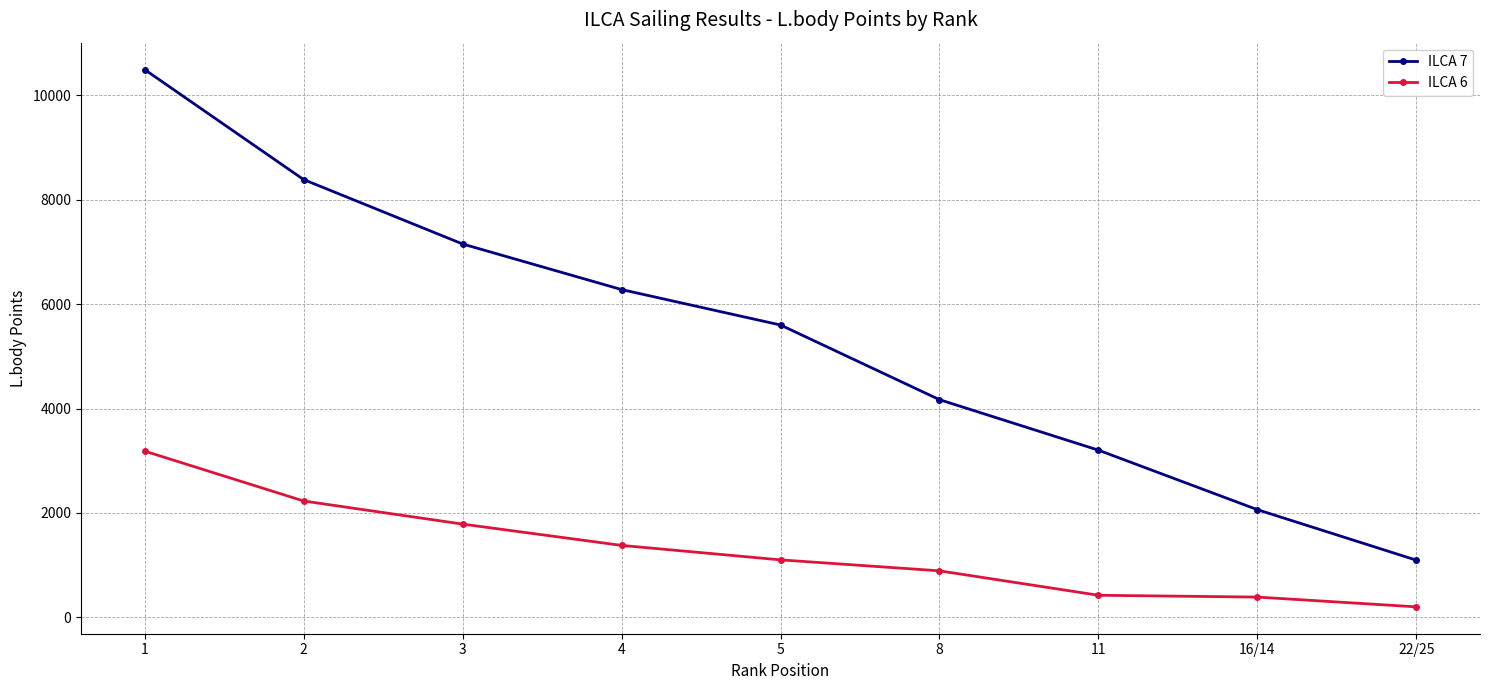

What is the value of the ILCA 6 point at the 5th from the left?

1102